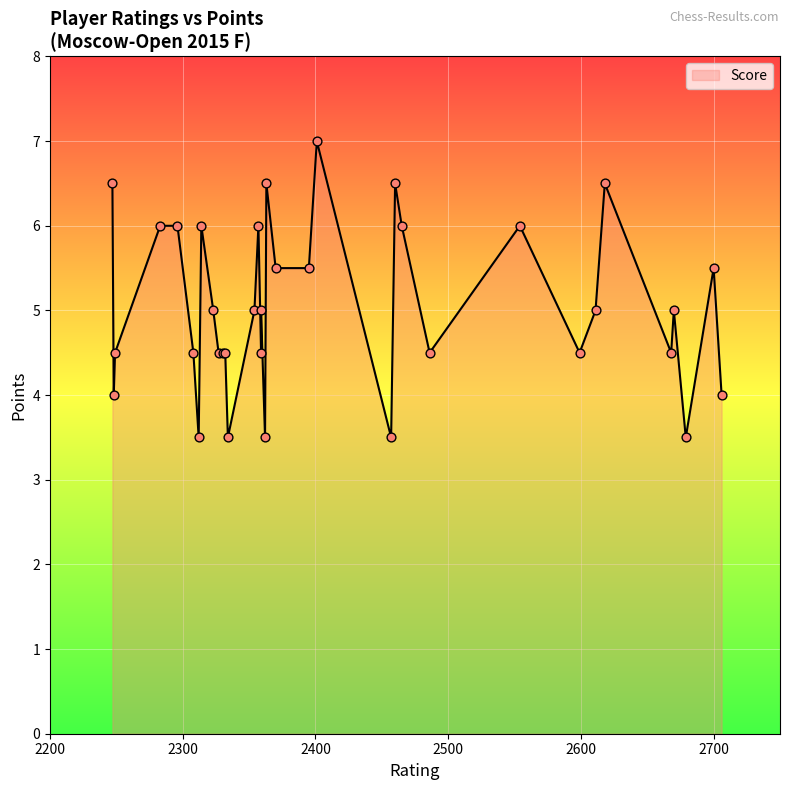

Approximately how many times larger is the value at 2700 compared to 2679?

1.6